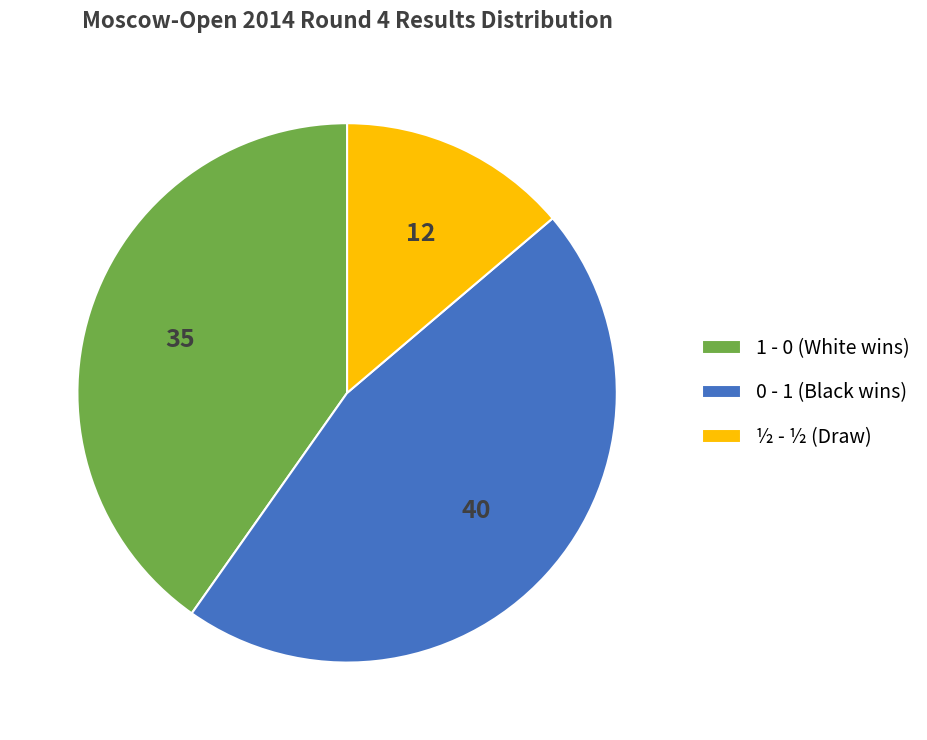

Is the sum of ½ - ½ (Draw) and 1 - 0 (White wins) greater than half?

Yes